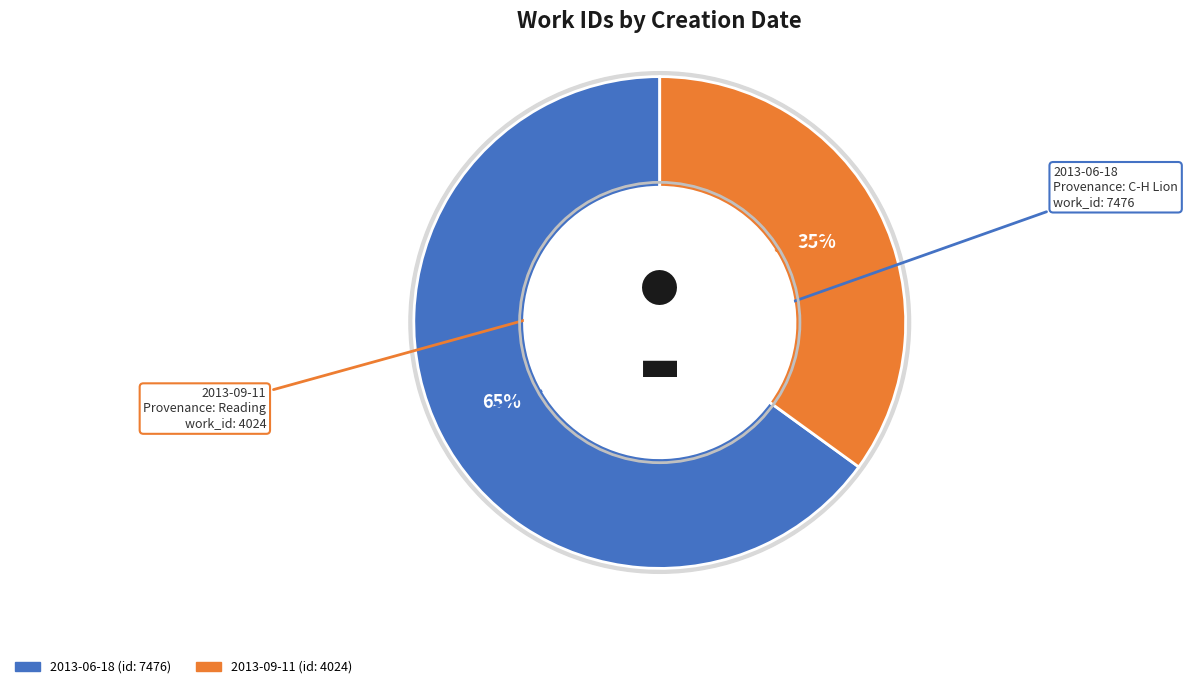

To the nearest percent, what portion does 2013-06-18 represent?

65%